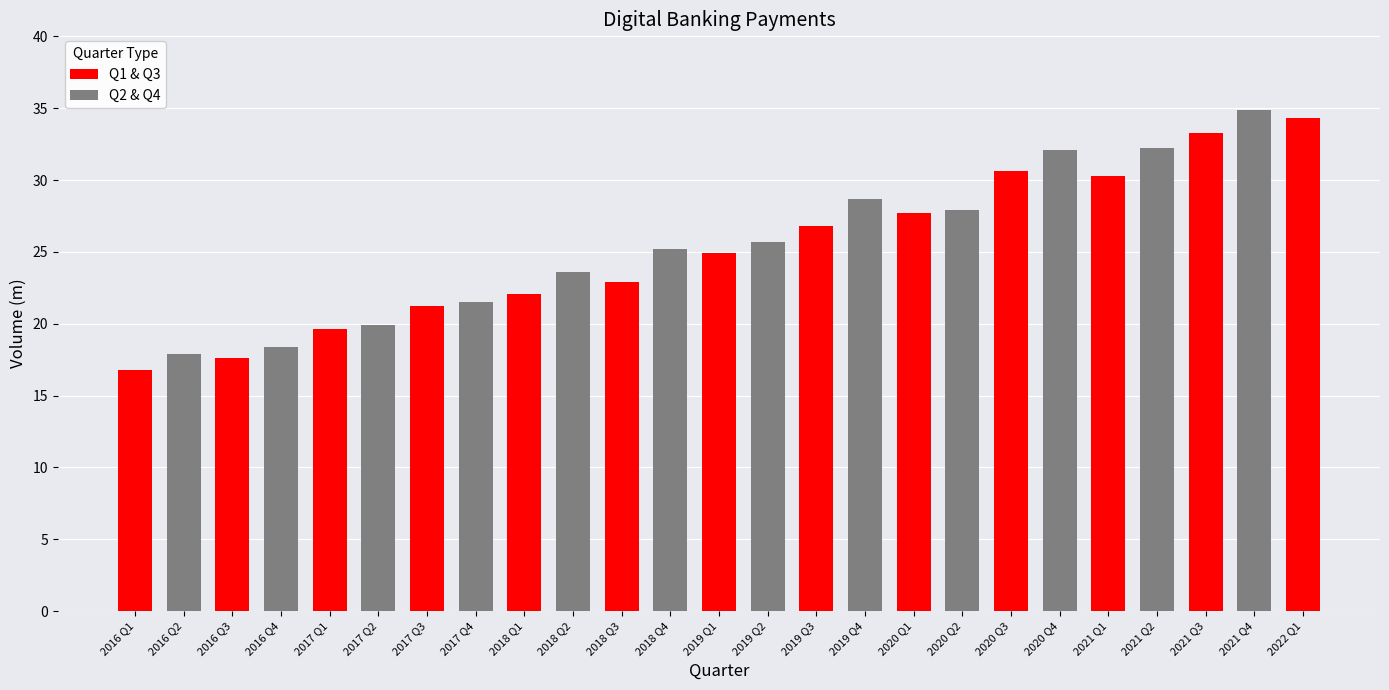

Where does the data first go above 25?

2018 Q4